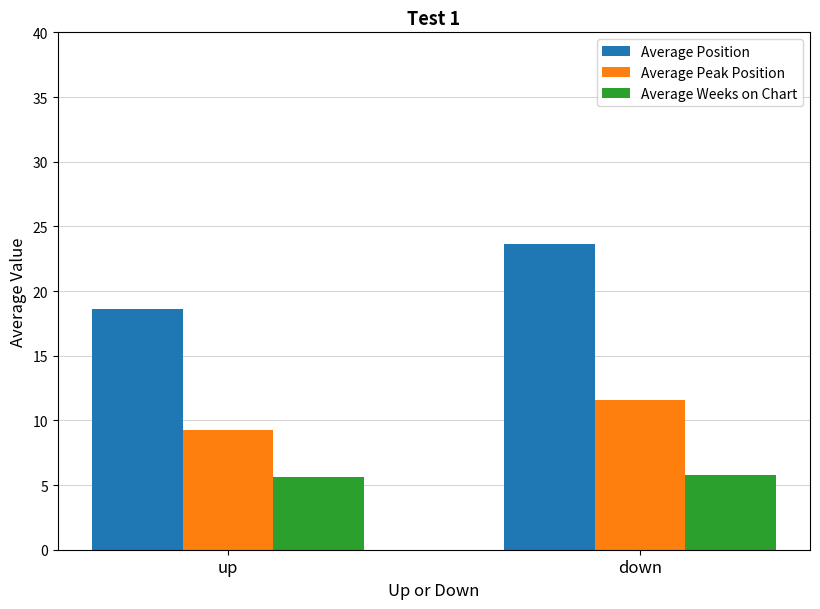

Which series has the largest total across all categories?

Average Position